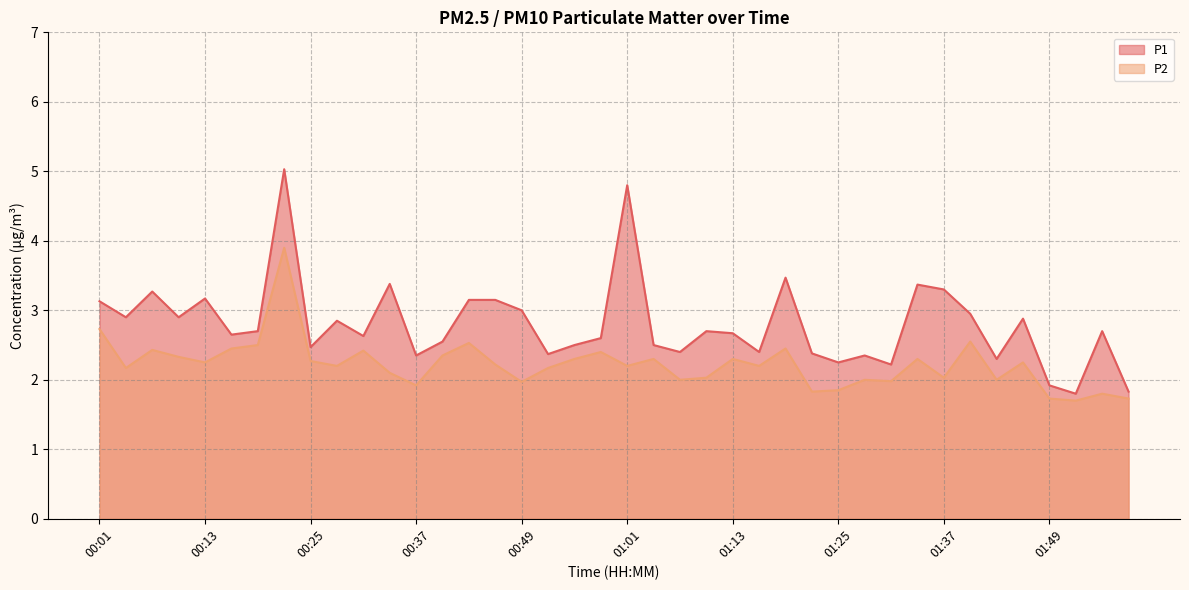

Which has a higher value, 01:55 or 01:37?

01:37